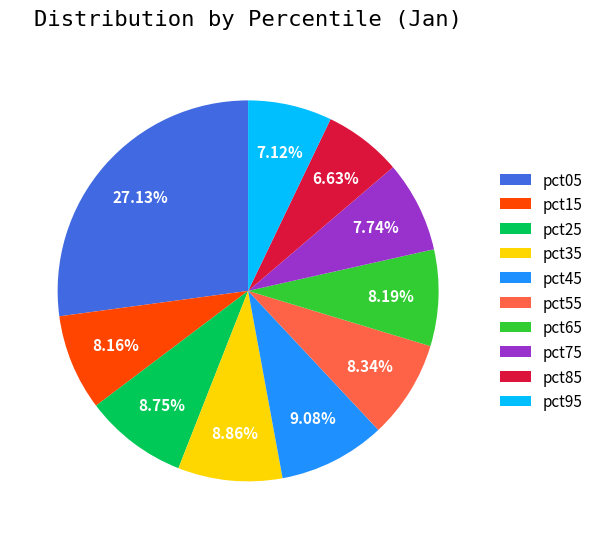

Combined, do pct95 and pct55 account for over 50%?

No